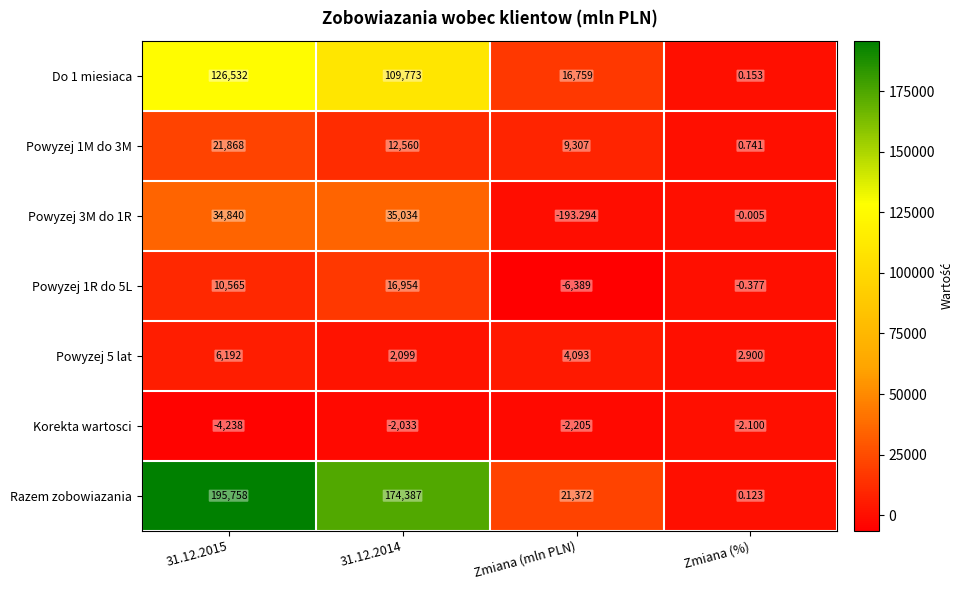

Is the value of Powyzej 5 lat at 31.12.2015 greater than the value of Razem zobowiazania at 31.12.2015?

No